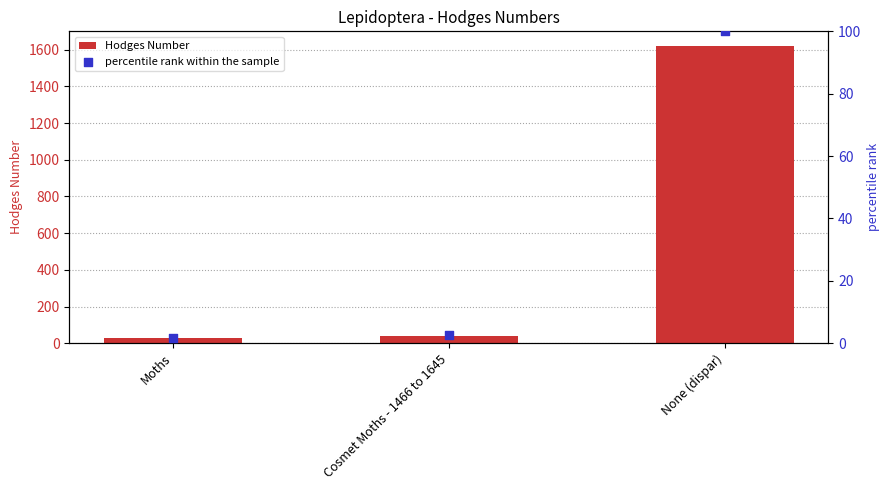

Is the value of Hodges Number at Moths greater than the value of percentile rank within the sample at Cosmet Moths - 1466 to 1645?

Yes